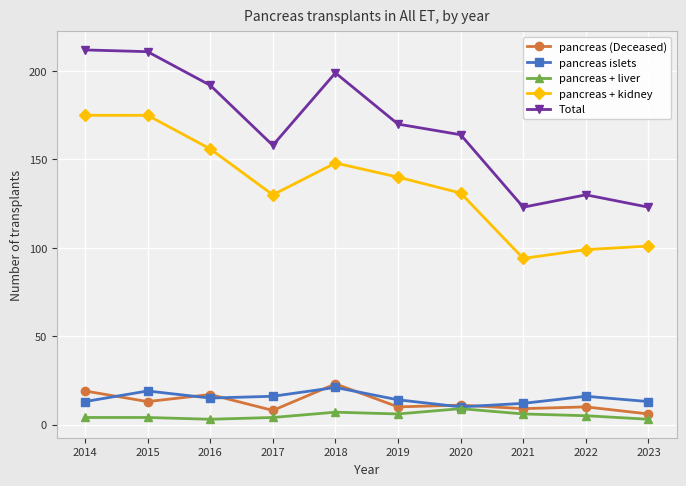

At which category does pancreas + kidney reach its first local valley?

2017